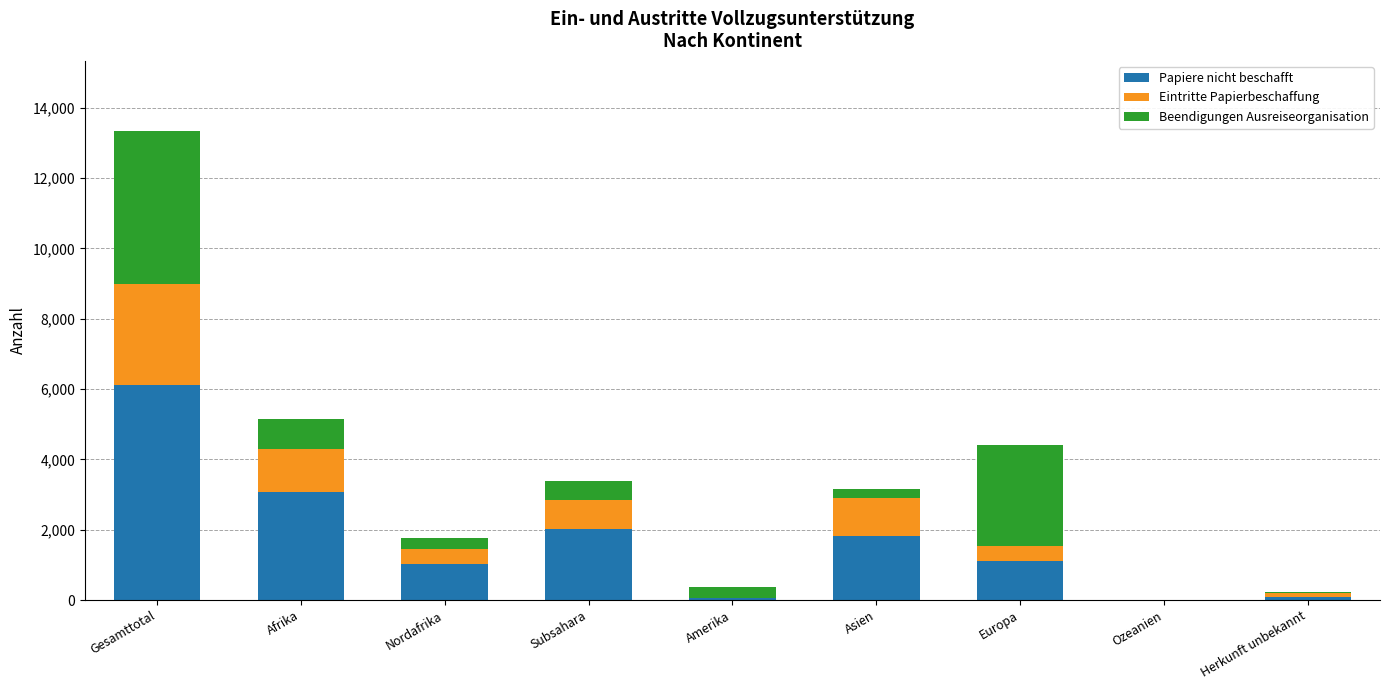

The Papiere nicht beschafft series shows 1666 at Nordafrika. True or false?

False